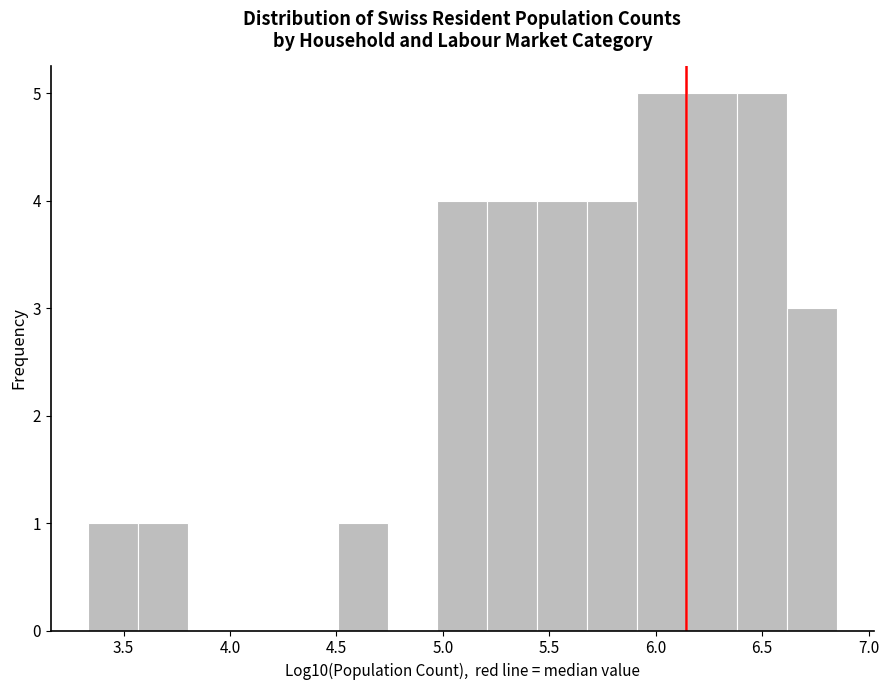

Reading left to right, transcribe this chart: for each bar, give the range it covers on the x-axis and its height. Neither the bar edges nor the heights are printed on the chart, so give them approximately, as read against the axes.

3.35 to 3.55: 1
3.55 to 3.80: 1
3.80 to 4.05: 0
4.05 to 4.25: 0
4.25 to 4.50: 0
4.50 to 4.75: 1
4.75 to 4.95: 0
4.95 to 5.20: 4
5.20 to 5.45: 4
5.45 to 5.70: 4
5.70 to 5.90: 4
5.90 to 6.15: 5
6.15 to 6.40: 5
6.40 to 6.60: 5
6.60 to 6.85: 3